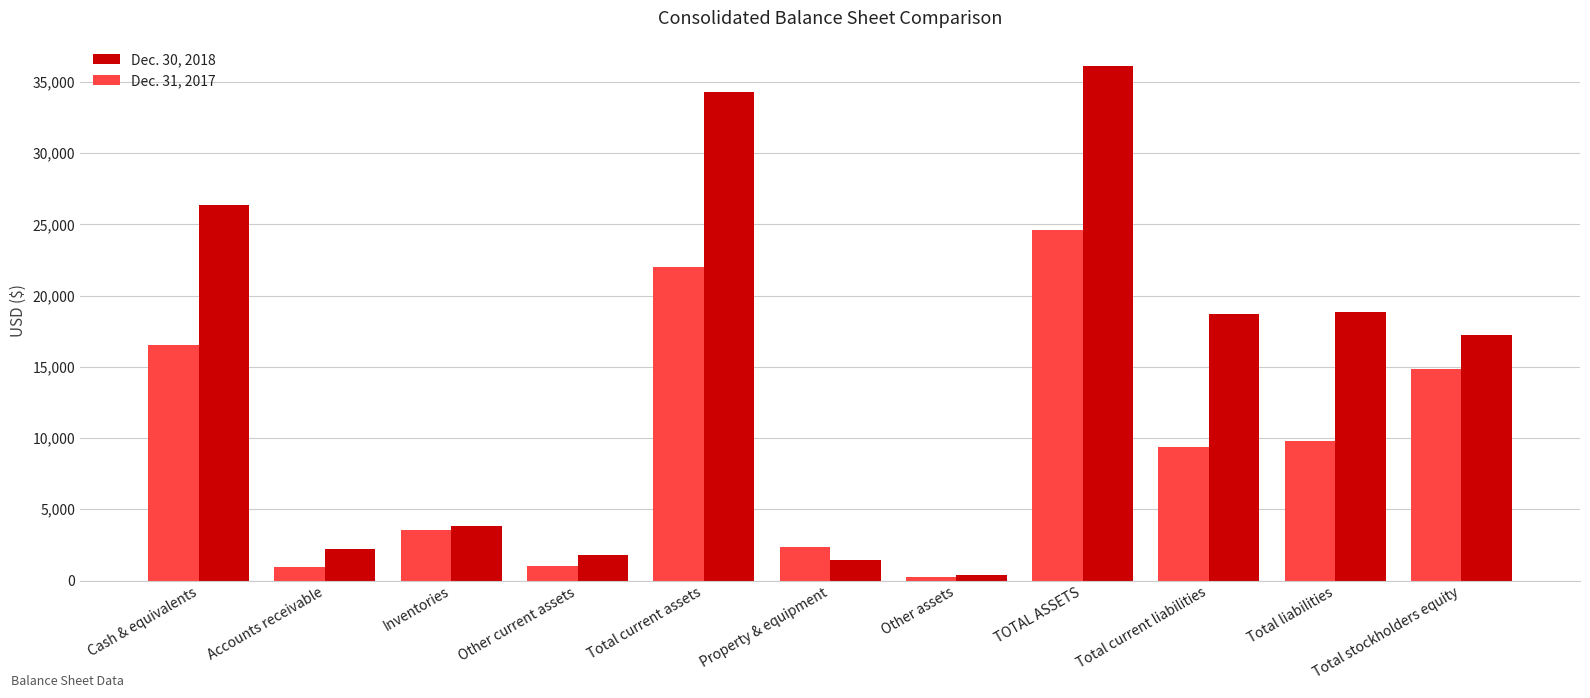

Between Property & equipment and TOTAL ASSETS, which series saw the biggest shift?

Dec. 30, 2018